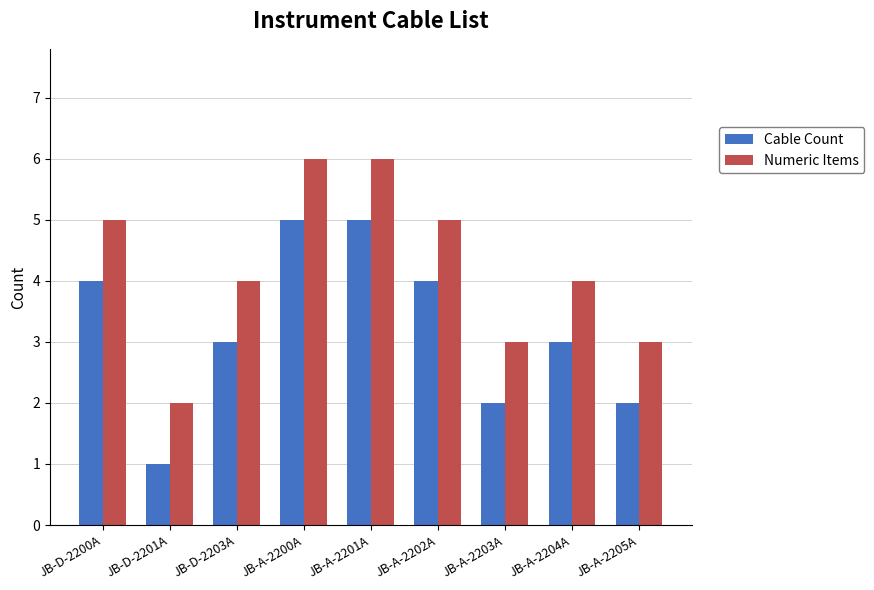

What are all the series names shown in the legend?

Cable Count, Numeric Items